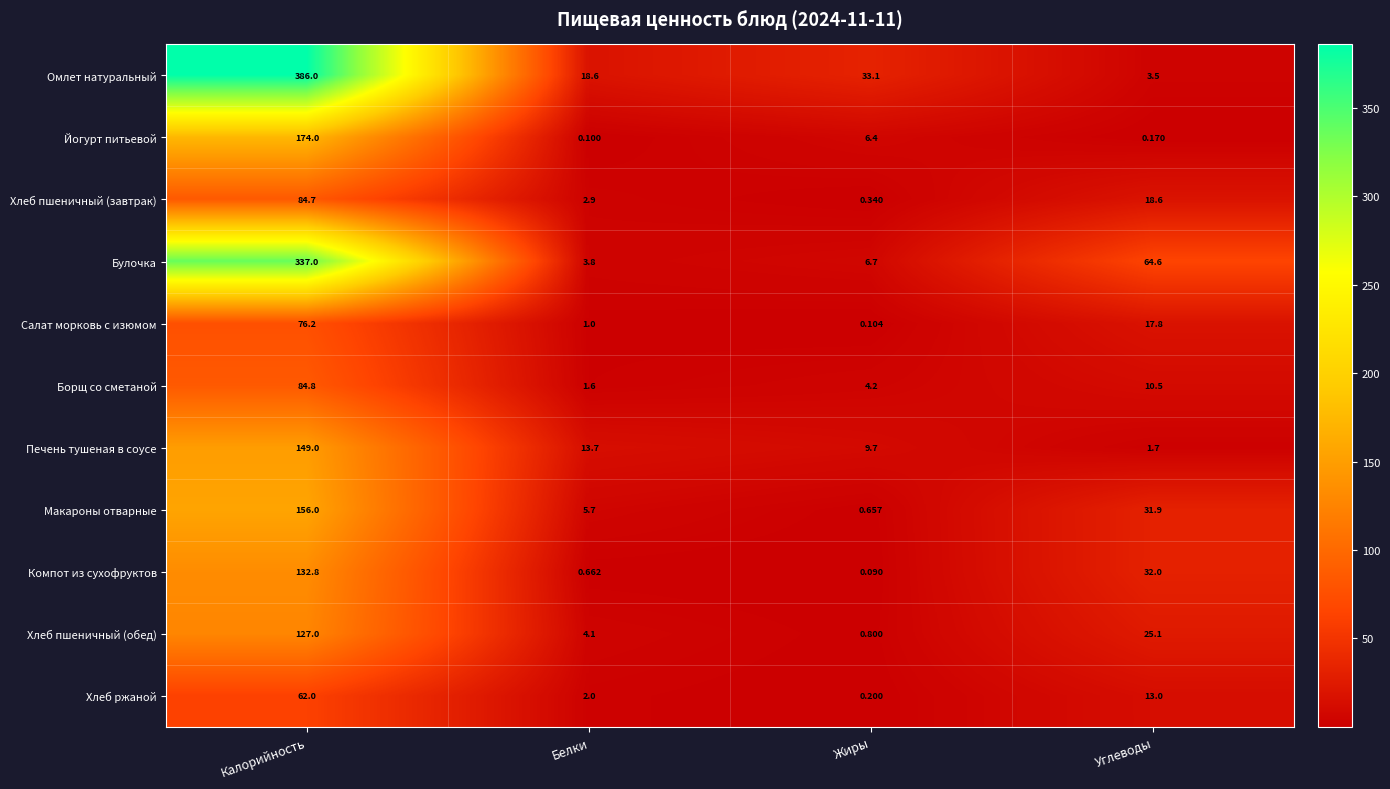

Which series has the largest total across all categories?

Омлет натуральный